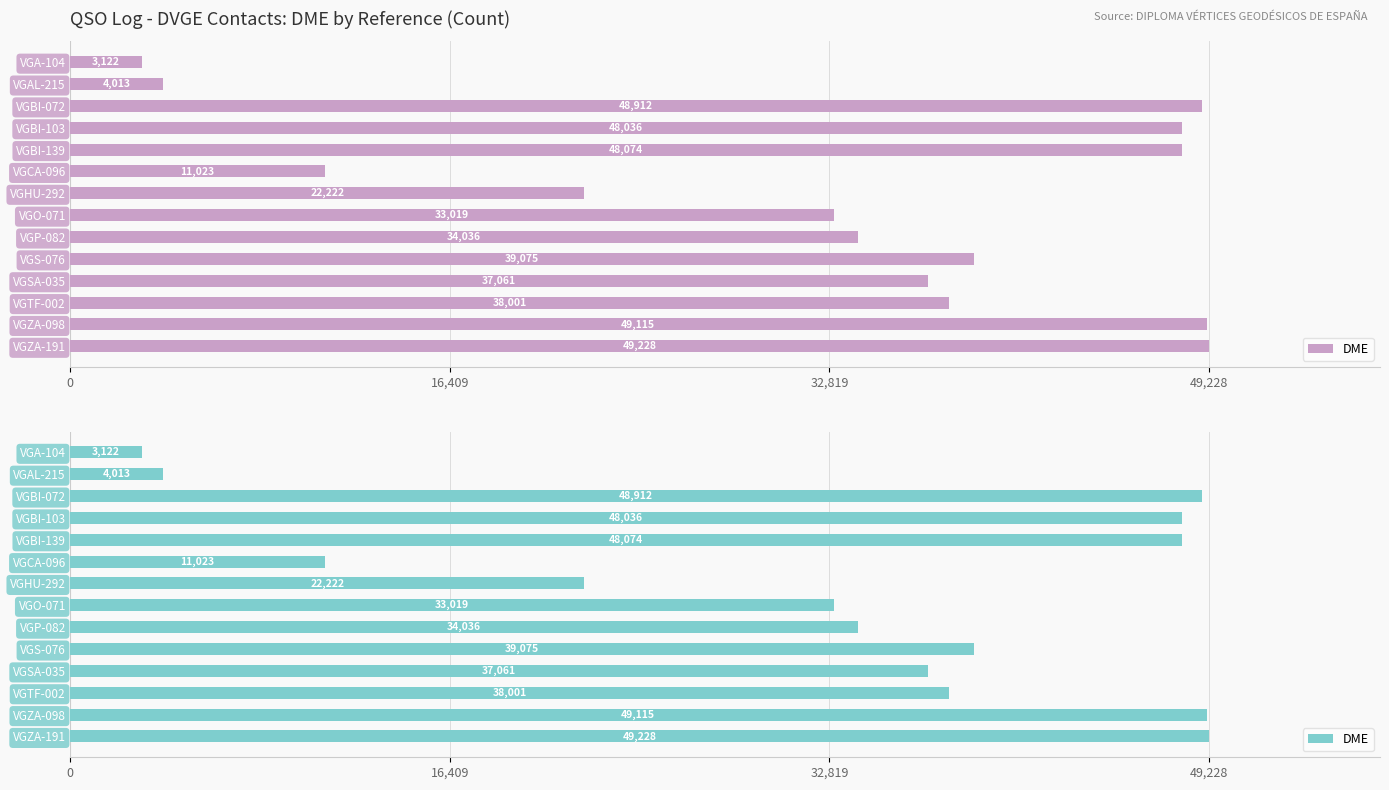

What is the minimum value shown in the chart?

3122